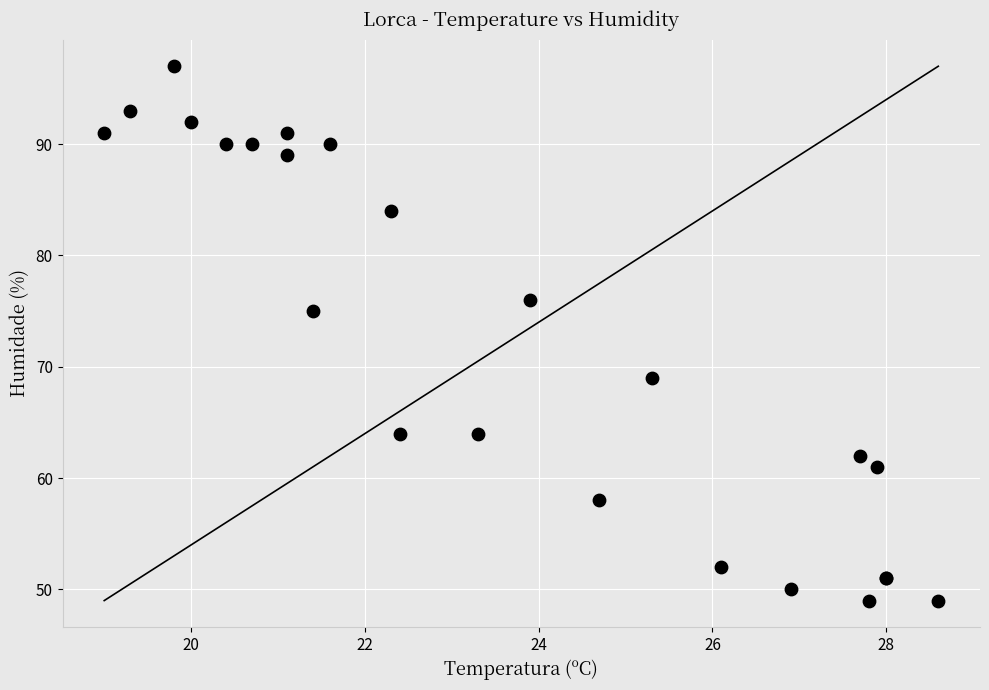

What Y value in the scatter plot is closest to 73?

75